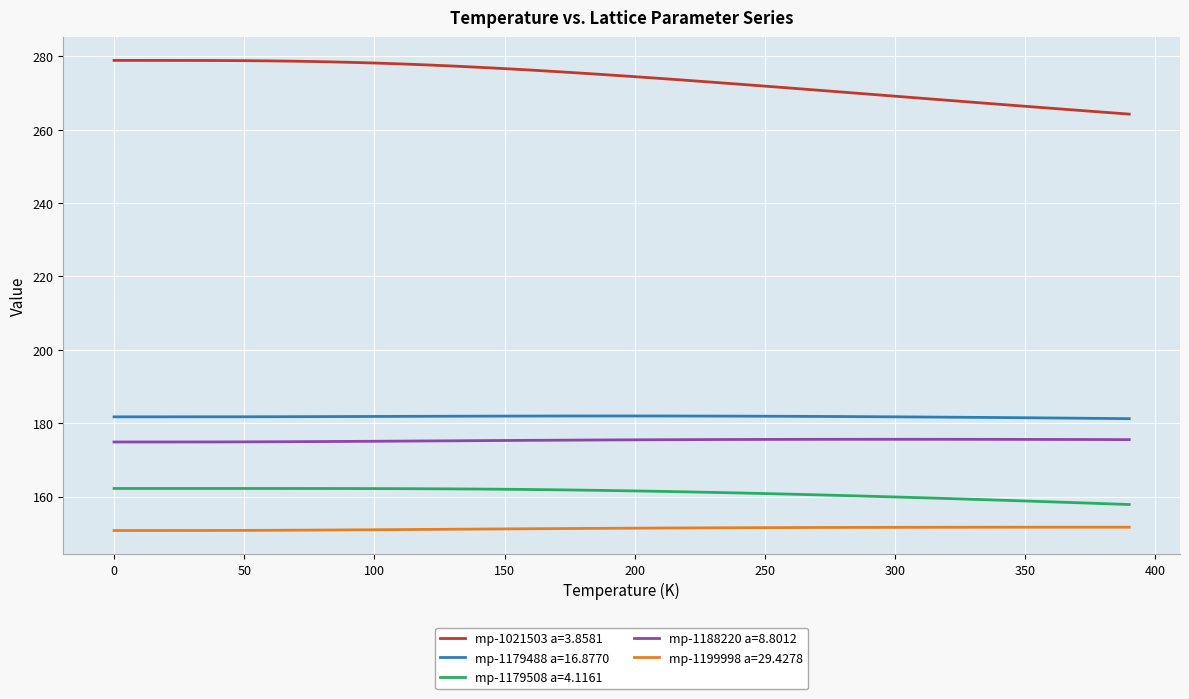

True or false: mp-1188220 a=8.8012 and mp-1199998 a=29.4278 cross at least once.

False